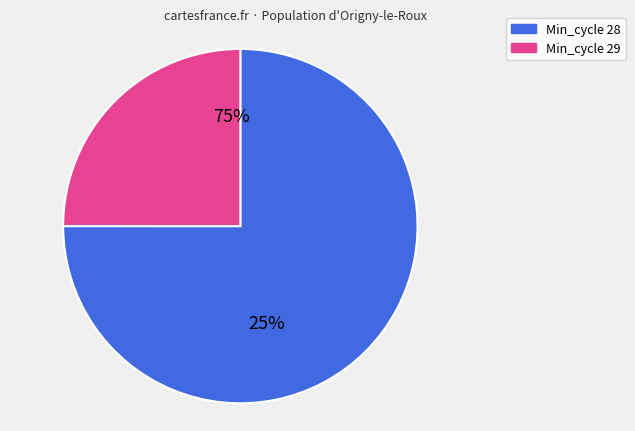

Which category has the biggest portion of the pie?

28